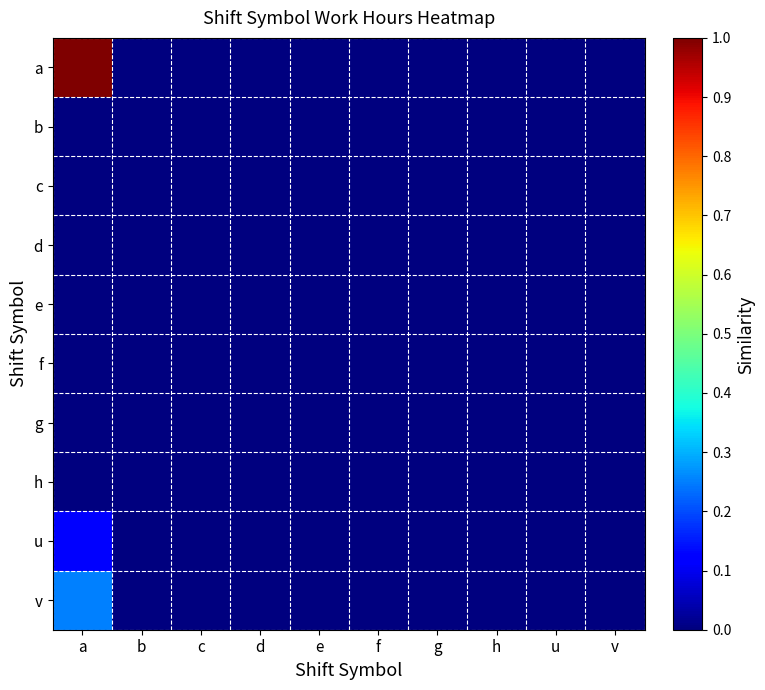

Reading left to right, list all the values displayed in this chart.

a: a=1.0	b=0.0	c=0.0	d=0.0	e=0.0	f=0.0	g=0.0	h=0.0	u=0.0	v=0.0
b: a=0.0	b=0.0	c=0.0	d=0.0	e=0.0	f=0.0	g=0.0	h=0.0	u=0.0	v=0.0
c: a=0.0	b=0.0	c=0.0	d=0.0	e=0.0	f=0.0	g=0.0	h=0.0	u=0.0	v=0.0
d: a=0.0	b=0.0	c=0.0	d=0.0	e=0.0	f=0.0	g=0.0	h=0.0	u=0.0	v=0.0
e: a=0.0	b=0.0	c=0.0	d=0.0	e=0.0	f=0.0	g=0.0	h=0.0	u=0.0	v=0.0
f: a=0.0	b=0.0	c=0.0	d=0.0	e=0.0	f=0.0	g=0.0	h=0.0	u=0.0	v=0.0
g: a=0.0	b=0.0	c=0.0	d=0.0	e=0.0	f=0.0	g=0.0	h=0.0	u=0.0	v=0.0
h: a=0.0	b=0.0	c=0.0	d=0.0	e=0.0	f=0.0	g=0.0	h=0.0	u=0.0	v=0.0
u: a=0.1	b=0.0	c=0.0	d=0.0	e=0.0	f=0.0	g=0.0	h=0.0	u=0.0	v=0.0
v: a=0.2	b=0.0	c=0.0	d=0.0	e=0.0	f=0.0	g=0.0	h=0.0	u=0.0	v=0.0